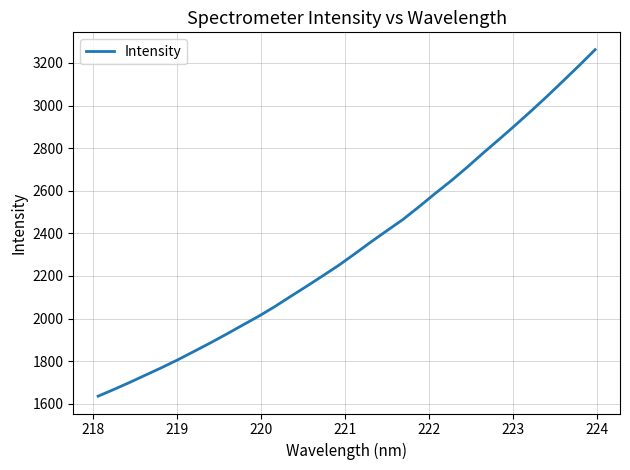

What is the difference between the maximum and minimum values?

1626.4